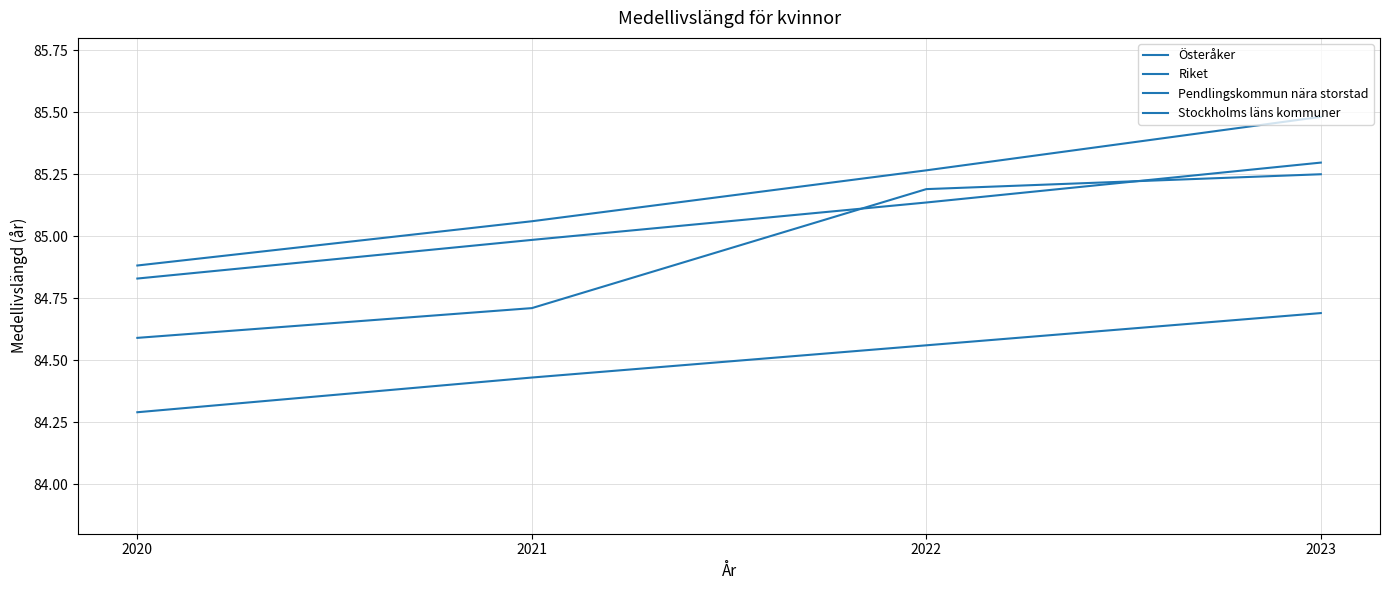

Does the chart display data point markers on the line(s)?

No